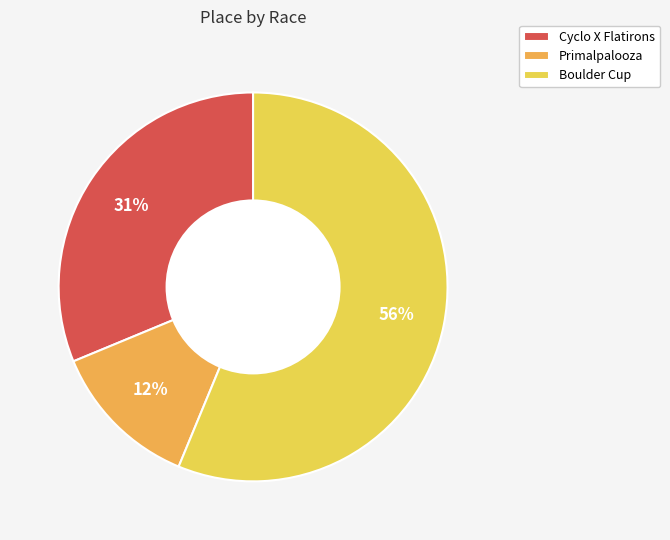

What percentage is the Cyclo X Flatirons slice, to the nearest percent?

31%